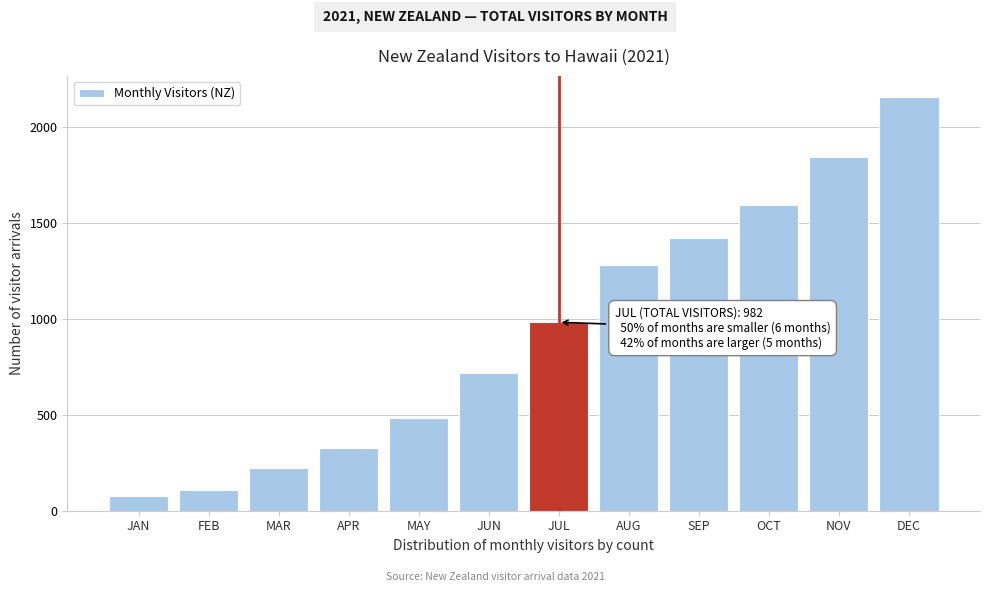

Reading left to right, transcribe all the data shown in this chart.

76.1	106.8	221.5	327.7	484.8	716.3	982.0	1279.2	1422.4	1592.8	1844.8	2157.9